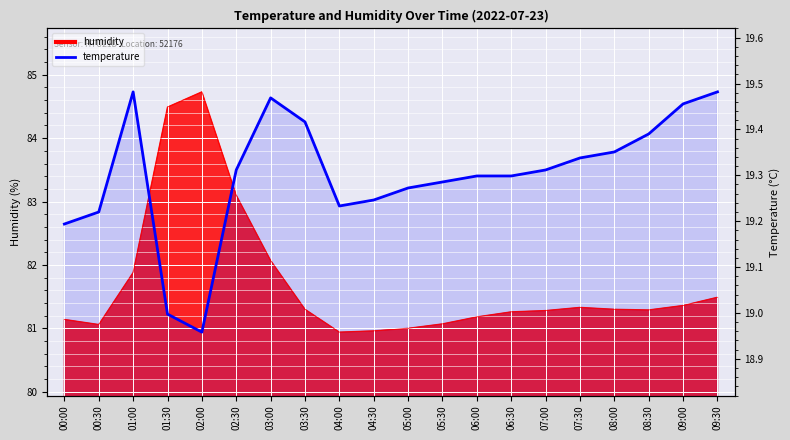

Between 05:30 and 05:00, which is larger?

05:30